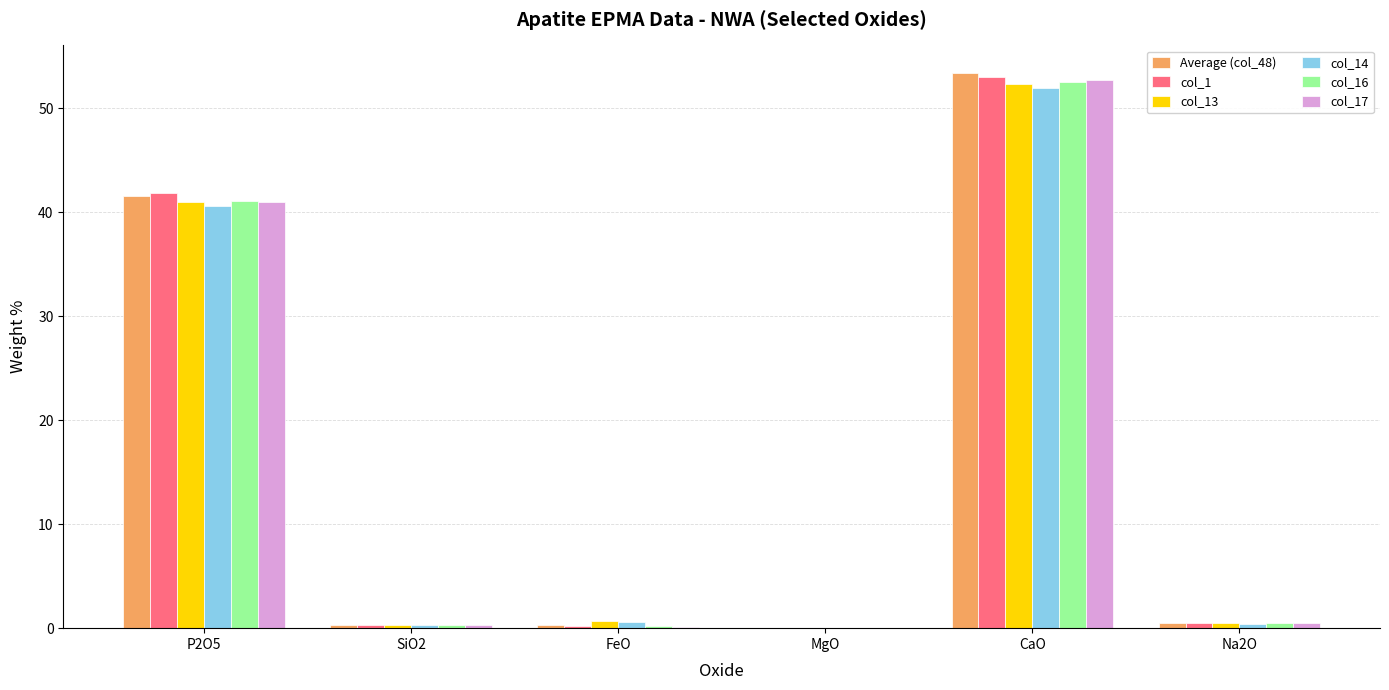

Where is col_13 nearest to the value 26?

P2O5